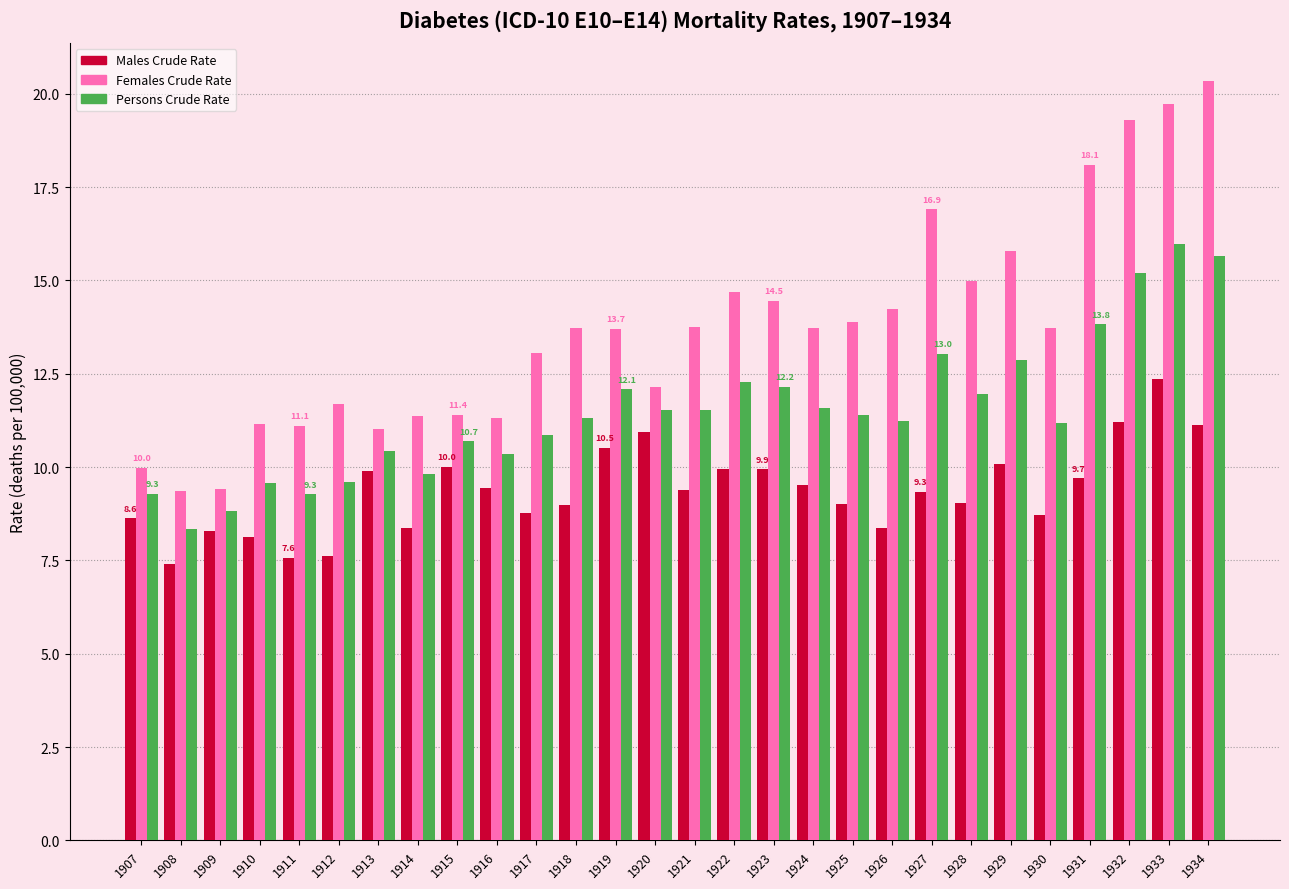

What is the sum of the Males Crude Rate values at 1924 and 1908?

16.9